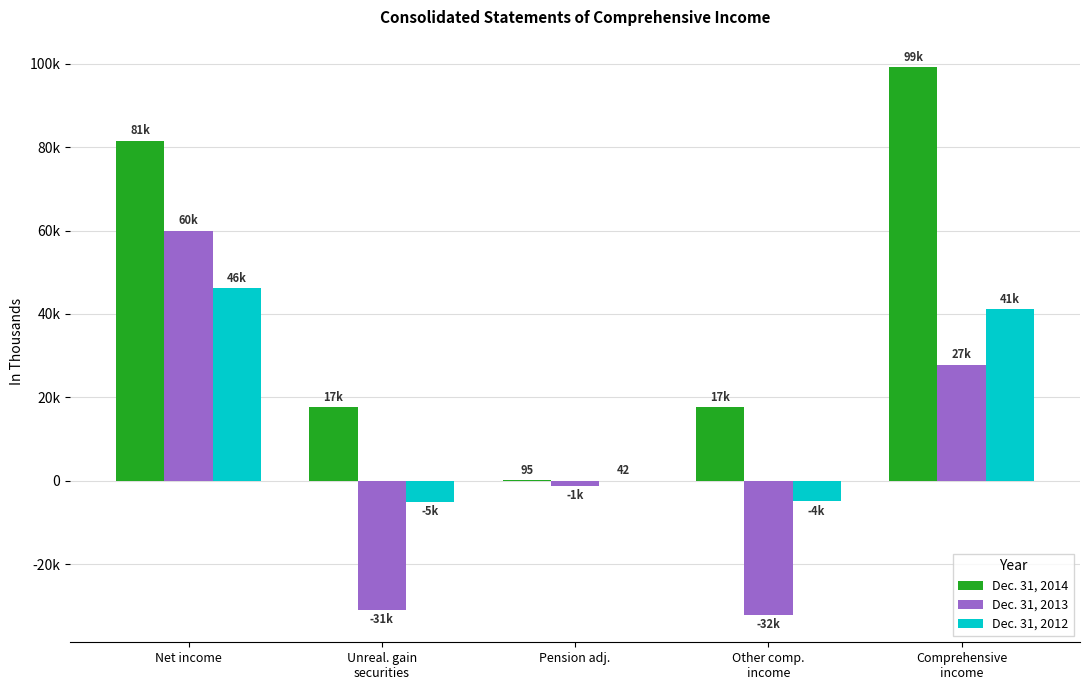

True or false: Dec. 31, 2014 has a value of 28288 at Comprehensive
income.

False